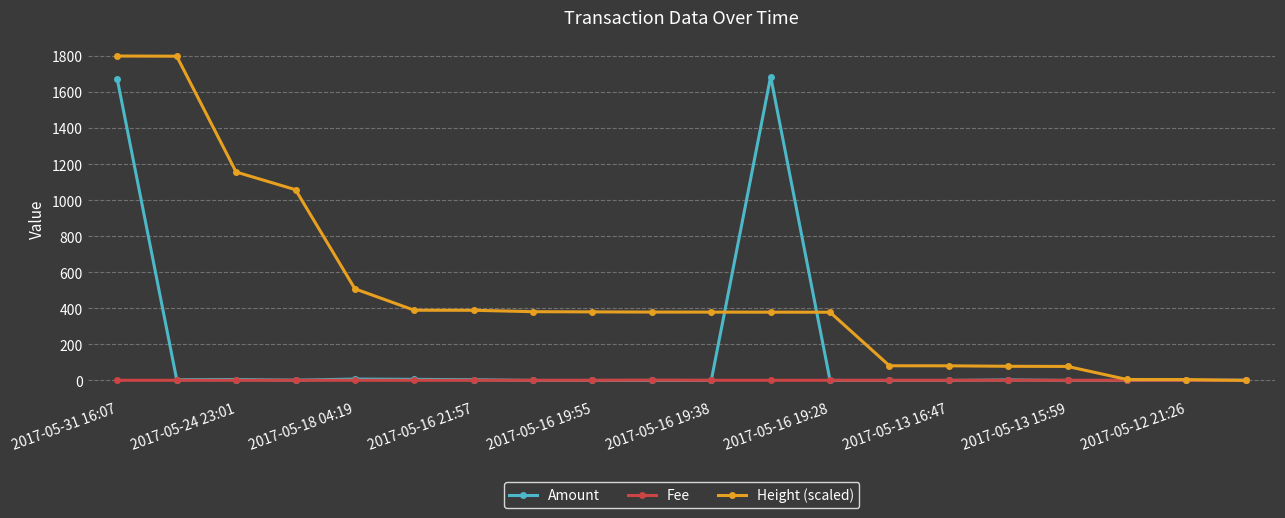

What is the value of the Height (scaled) point at the 6th from the left?

389.6